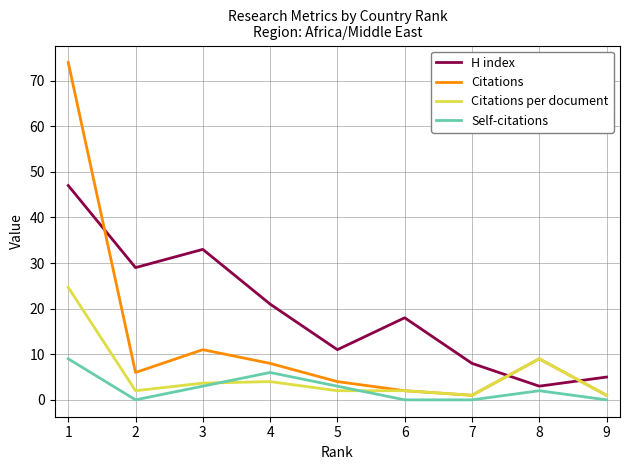

Is the value of Citations per document at 8 greater than the value of H index at 6?

No